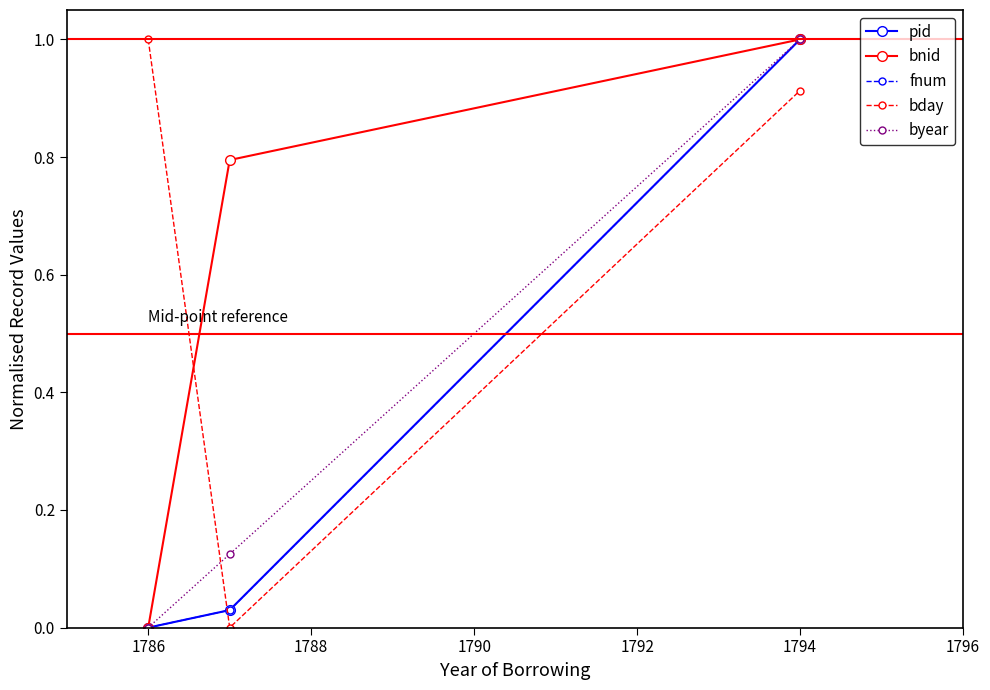

What is the sum of all fnum values?

1.0